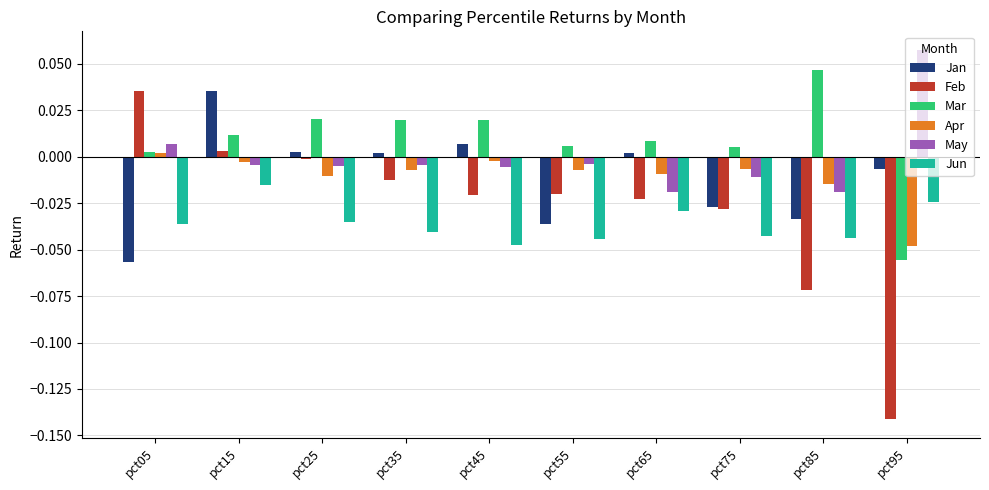

Rank the series at pct35 from lowest to highest value.

Jun, Feb, Apr, May, Jan, Mar